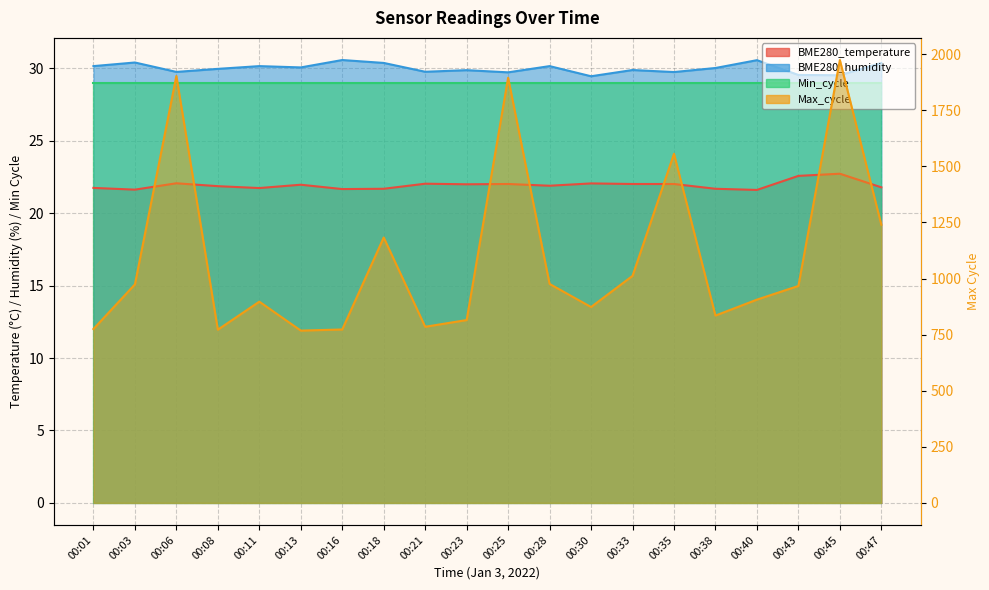

True or false: Max_cycle has a value of 1040.5 at 00:16.

False